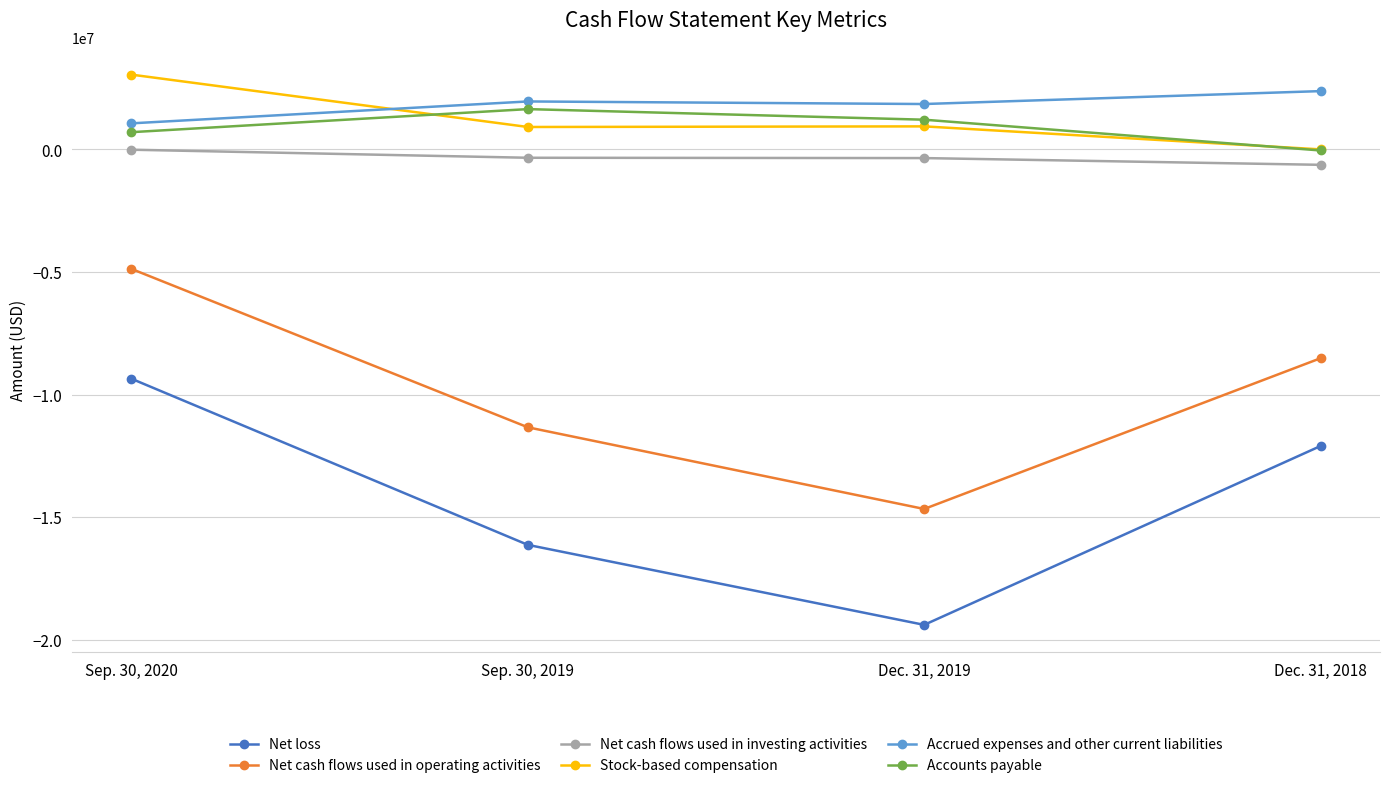

Which category has the lowest value across all series?

Dec. 31, 2019